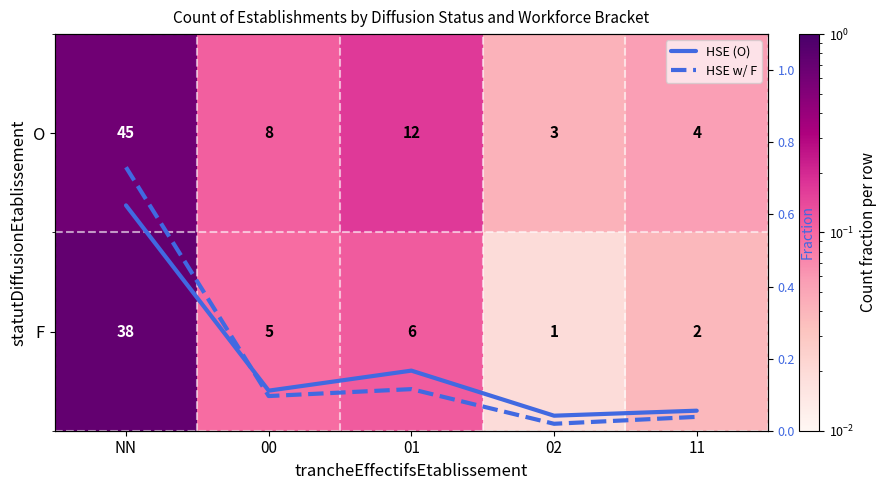

Rank the series by their maximum value, from highest to lowest.

F, HSE w/ F, O, HSE (O)